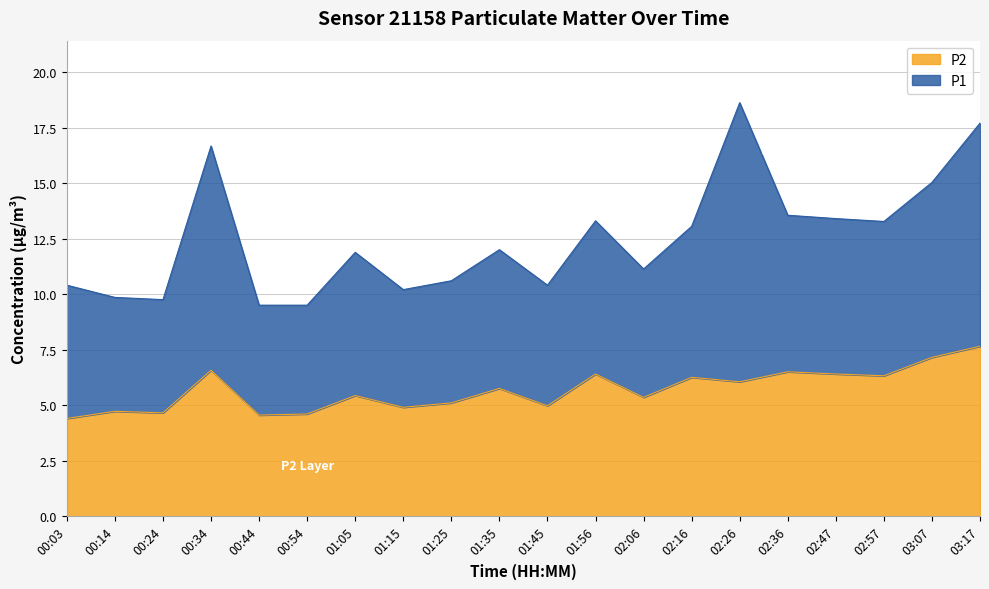

Rank the categories by value from lowest to highest.

00:03, 00:44, 00:54, 00:24, 00:14, 01:15, 01:45, 01:25, 02:06, 01:05, 01:35, 02:26, 02:16, 02:57, 01:56, 02:47, 02:36, 00:34, 03:07, 03:17